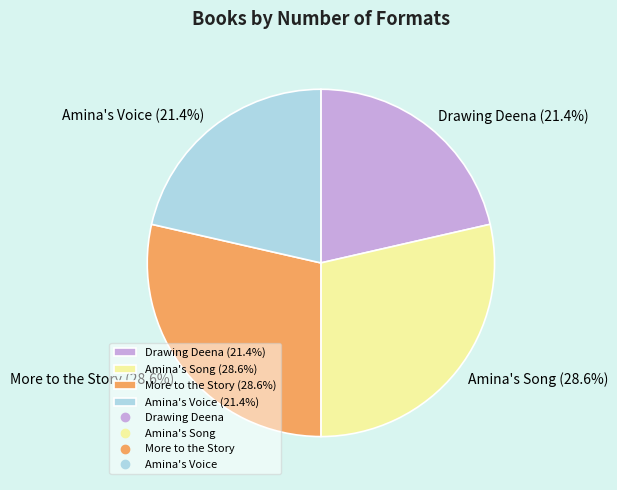

Approximately how many times larger is the value at Amina's Voice (21.4%) compared to Drawing Deena (21.4%)?

1.0